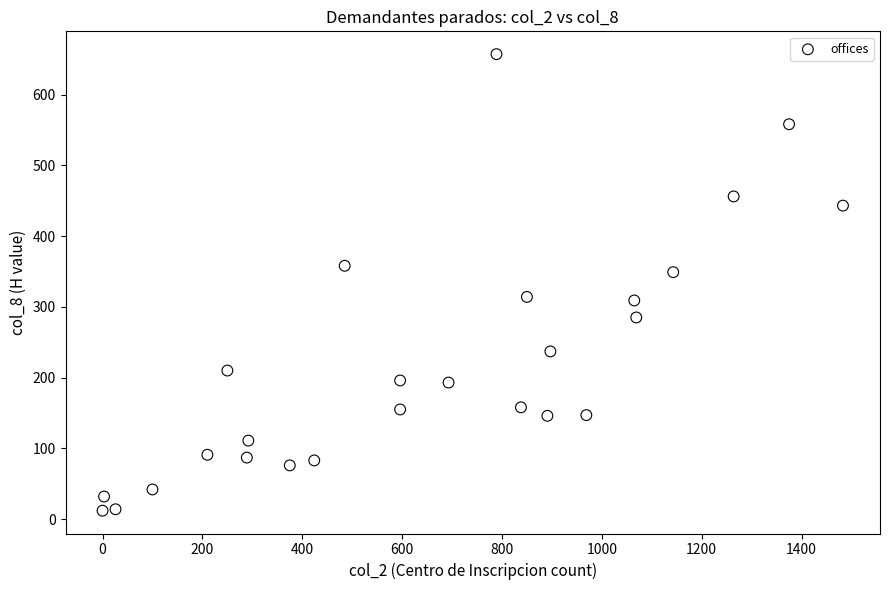

What is the range of Y values (max minus min)?

645